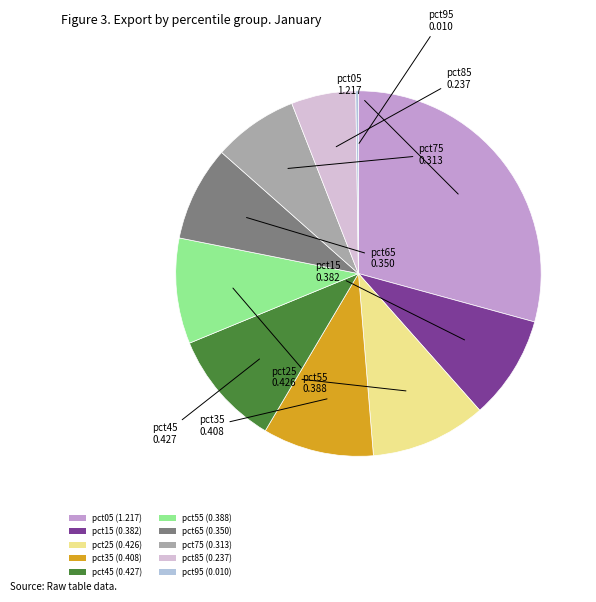

Is there any slice that represents more than half of the pie?

No